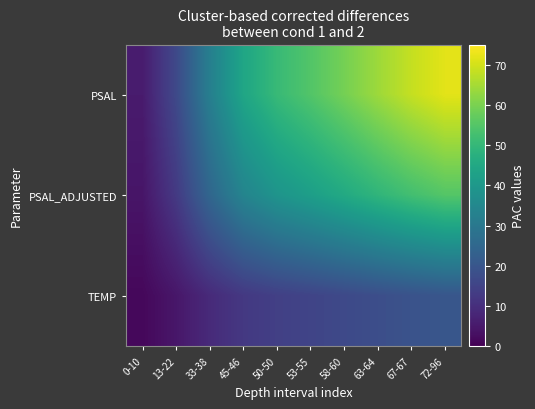

Between 0-10 and 72-96, which series saw the biggest shift?

PSAL